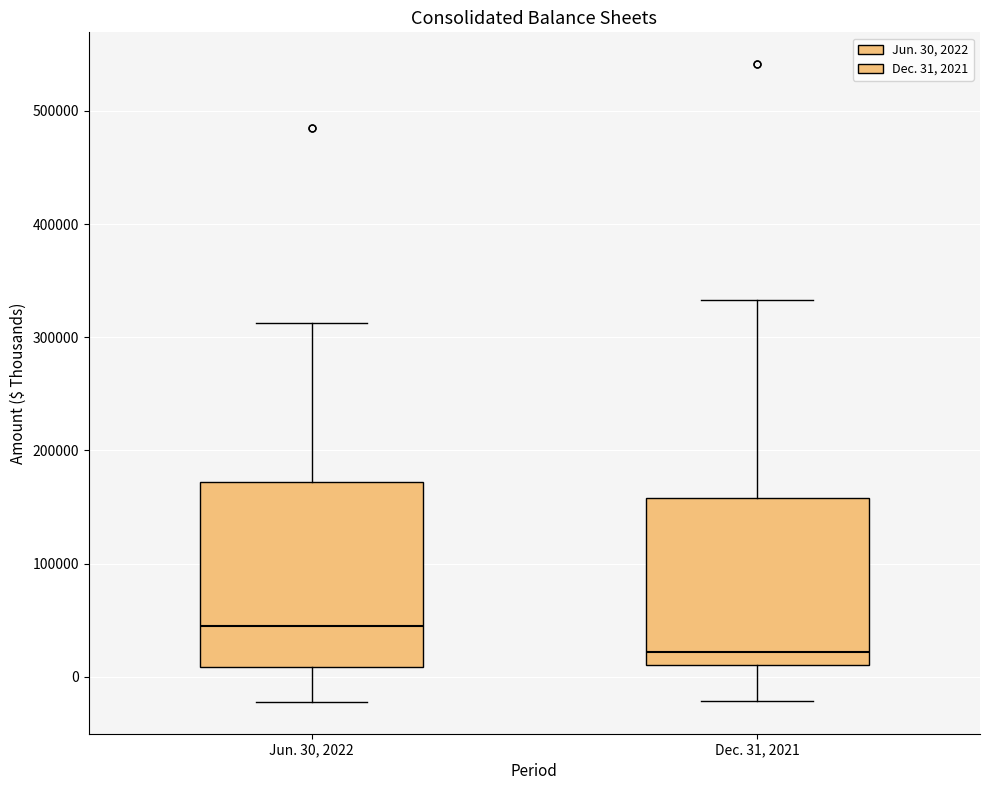

Where does the upper whisker of the box for Dec. 31, 2021 end on the y-axis? The values are not printed on the chart, so give them approximately, as read against the axis.

330000